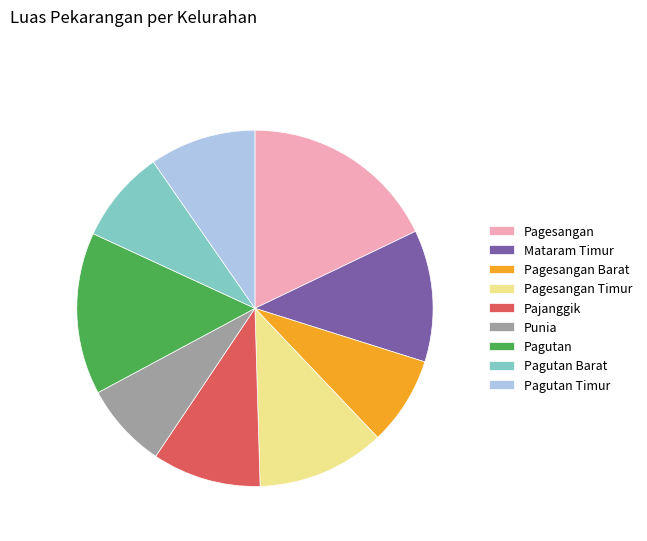

True or false: Pagutan accounts for 15% of the total.

True